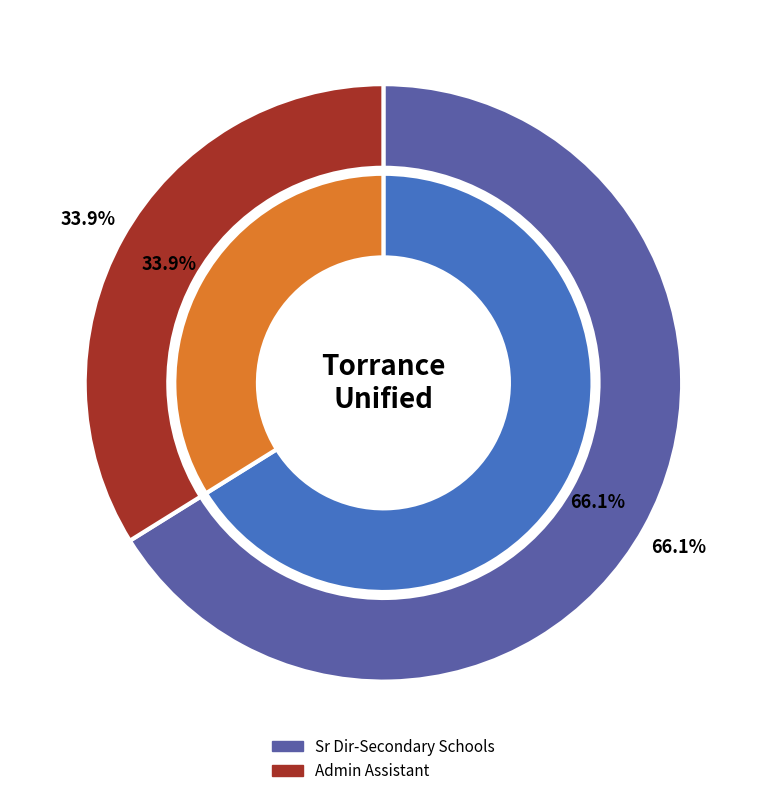

Between Sr Dir-Secondary Schools and Admin Assistant, which is larger?

Sr Dir-Secondary Schools